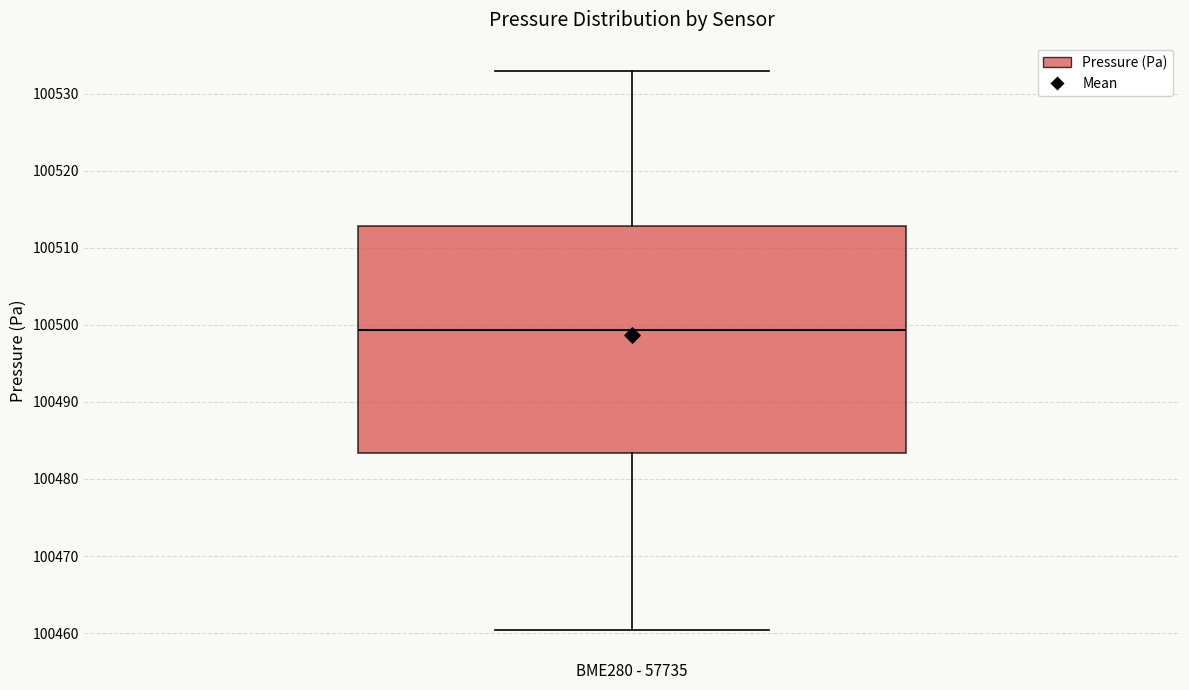

Read this box plot against the y-axis: the position of the median line, the range covered by the box, and the ends of both whiskers. The values are not printed on the chart, so give them approximately, as read against the axis.

median 100499, box 100483 to 100513, whiskers 100460 to 100533